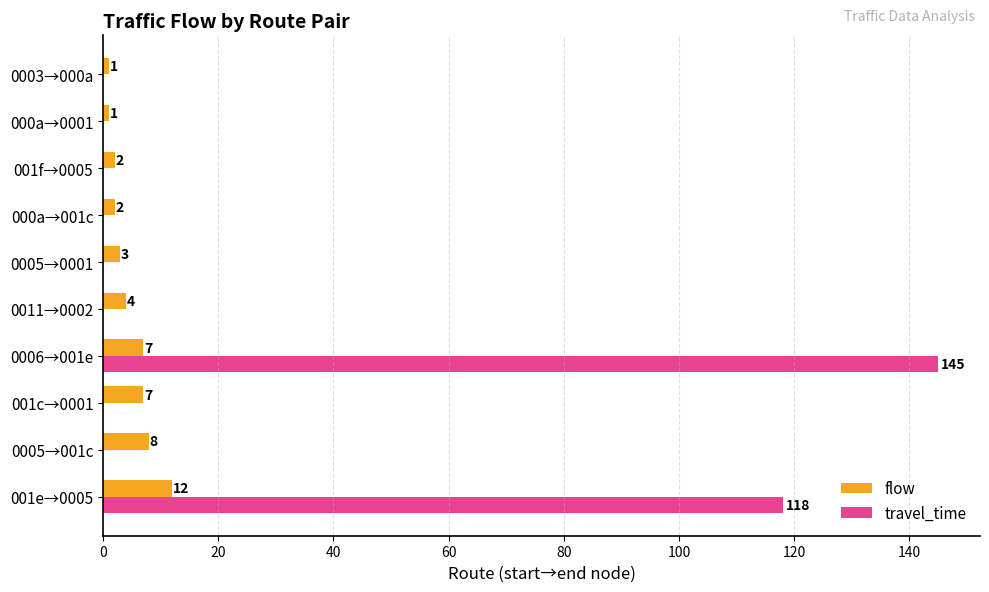

Which series has the largest total across all categories?

travel_time